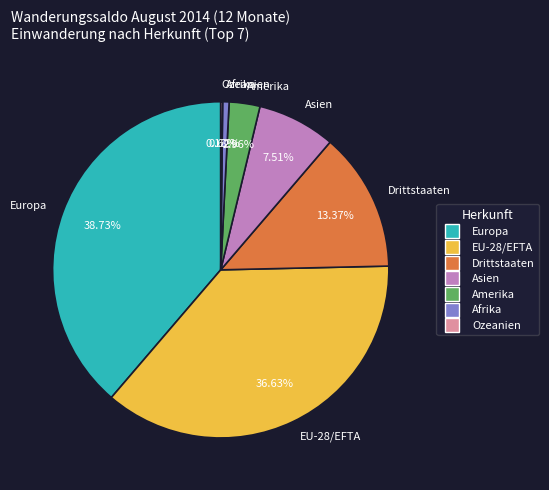

To the nearest percent, what portion does Amerika represent?

3%